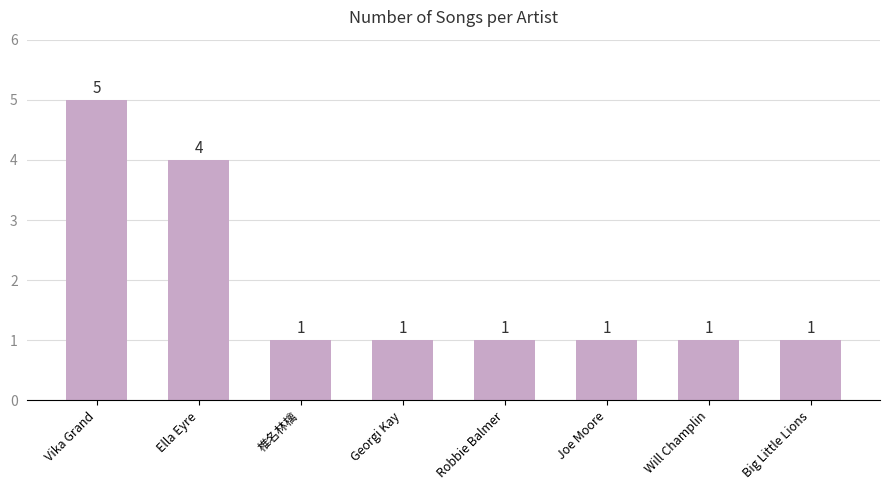

Which has a higher value, Georgi Kay or Vika Grand?

Vika Grand